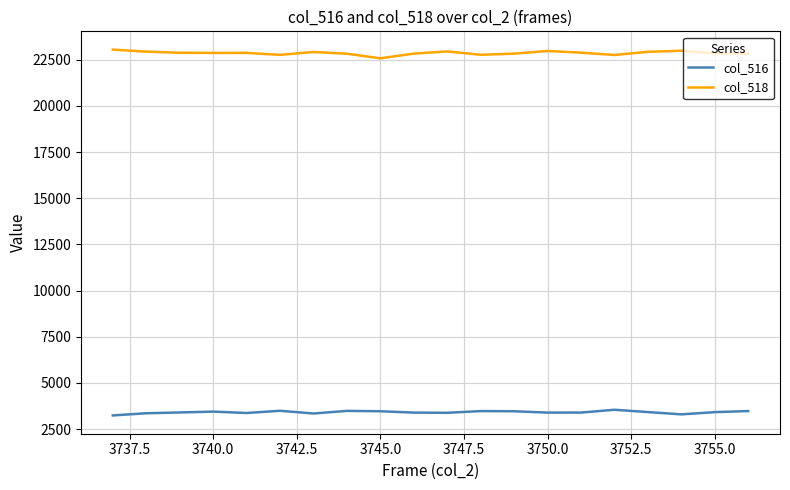

What is the difference between the maximum and minimum values in the col_518 series?

470